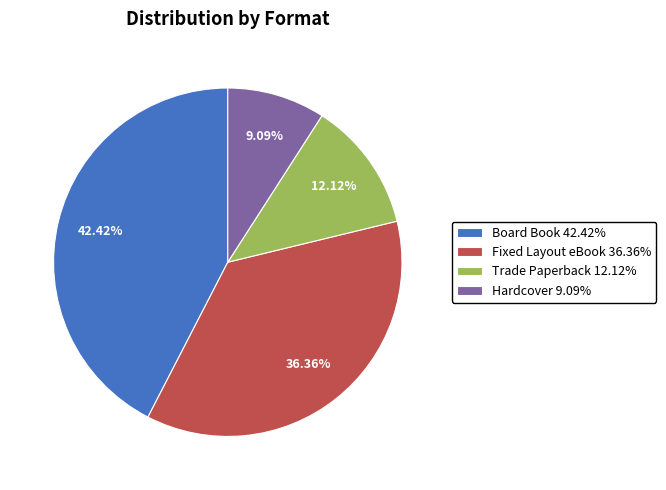

Count the number of slices in the pie.

4